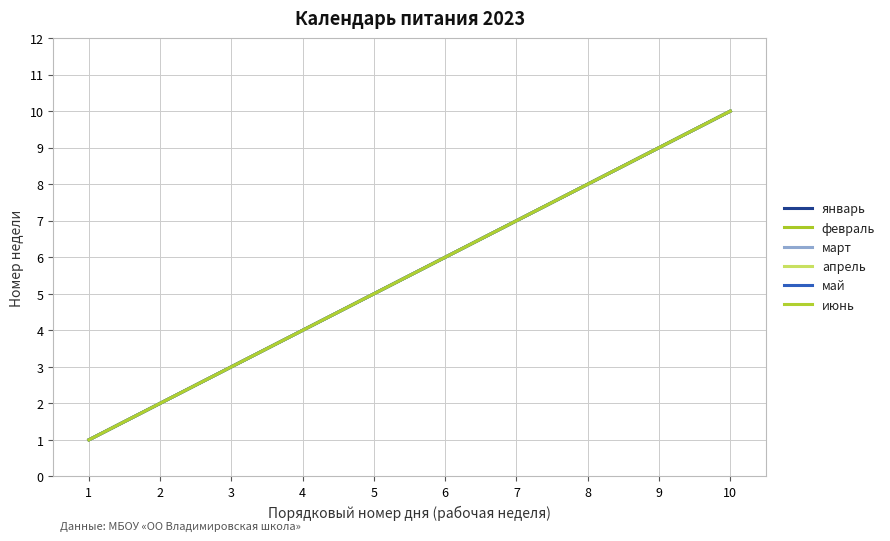

What is the difference between the second highest and second lowest values in the март series?

7